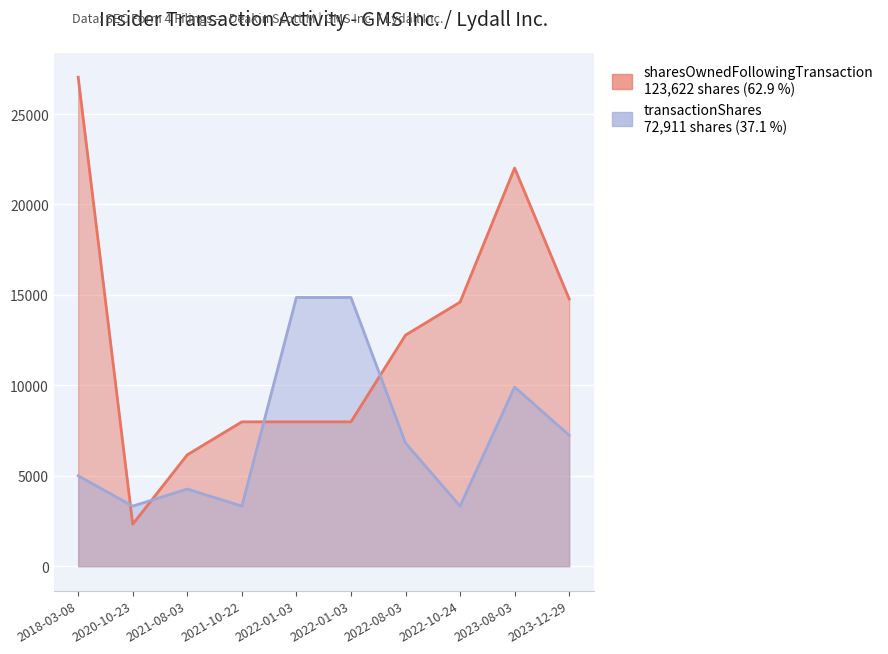

What is the value of the sharesOwnedFollowingTransaction point at the 8th from the left?

14599